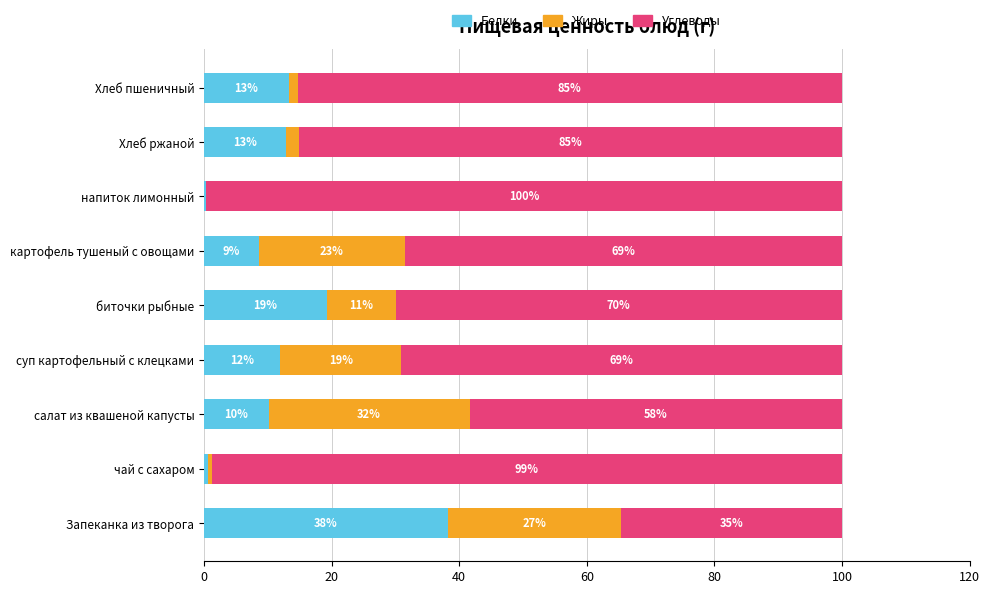

How many data points in Белки are above 11?

5